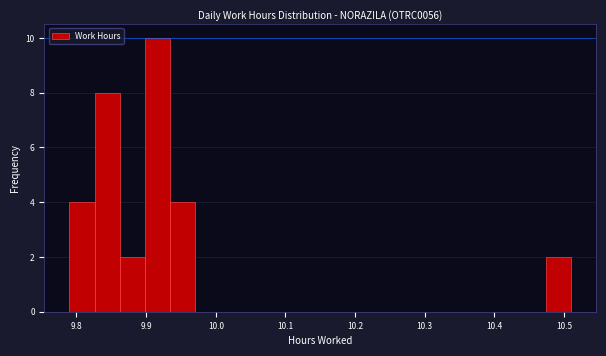

Read against the x-axis, roughly where is the centre of the tallest bar?

9.92